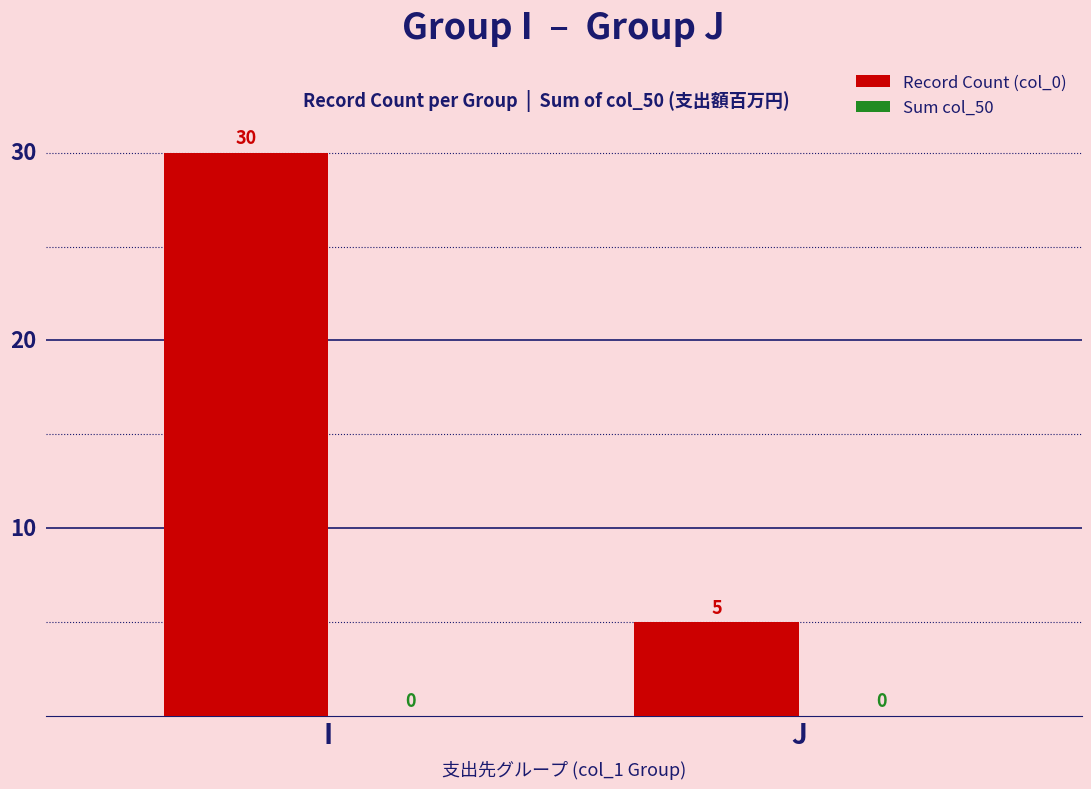

Does the chart contain any negative values?

No